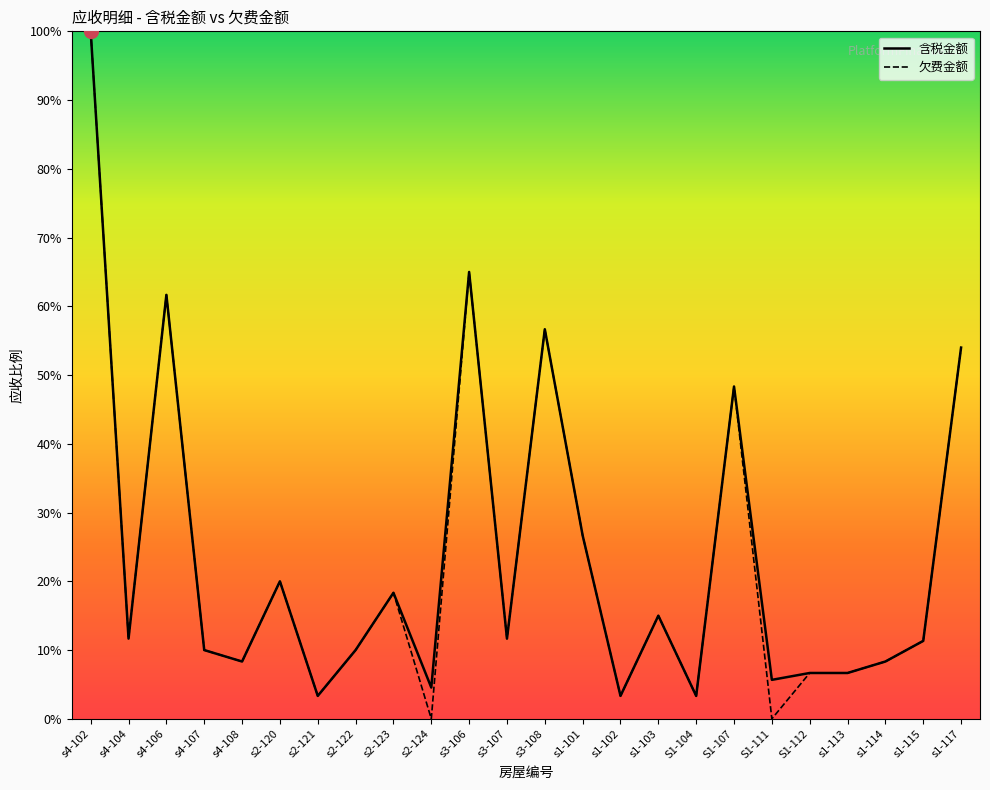

True or false: 含税金额 and 欠费金额 cross at least once.

False